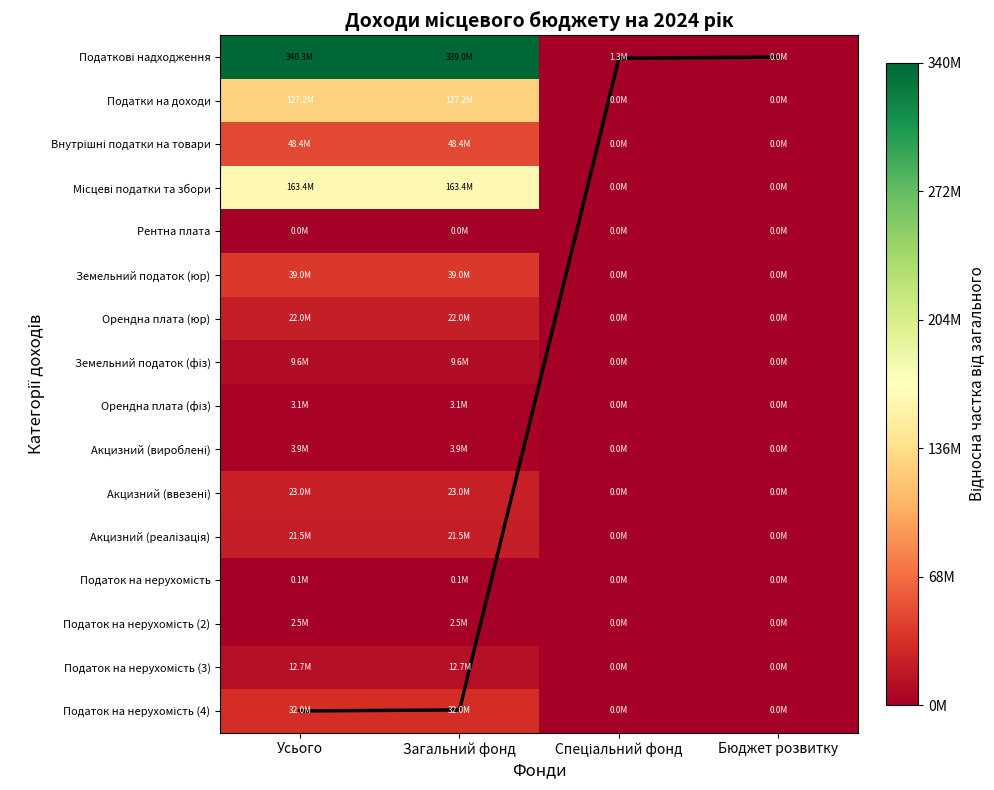

Where is Податок на нерухомість (2) nearest to the value 1231550?

Усього